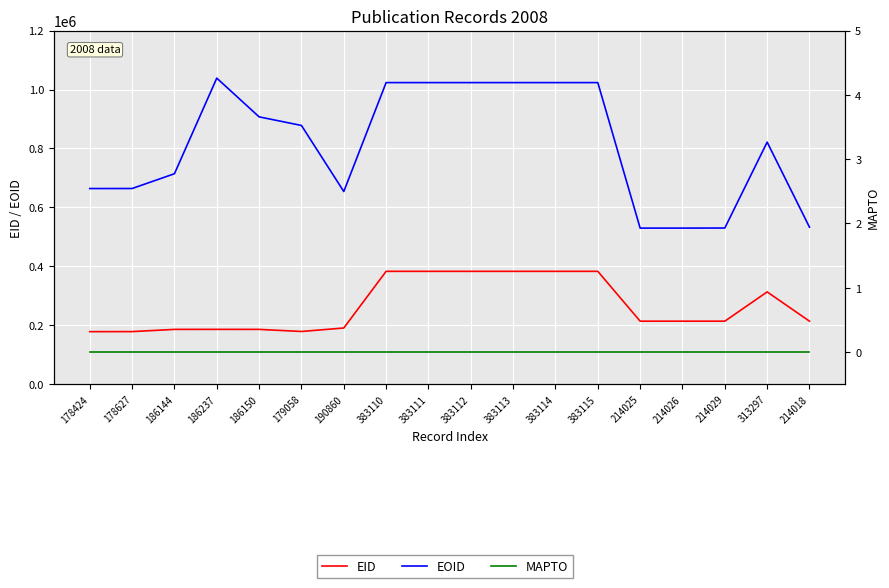

What value does the EID series have at 190860, to the nearest 100?

190900